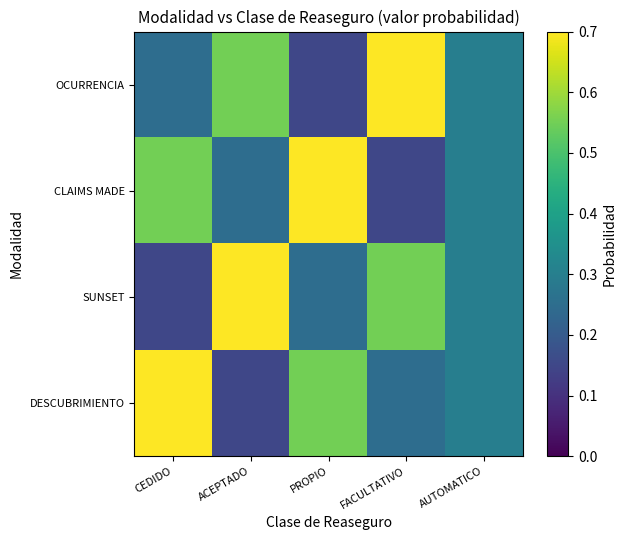

What is the total value across all series at AUTOMATICO?

1.2